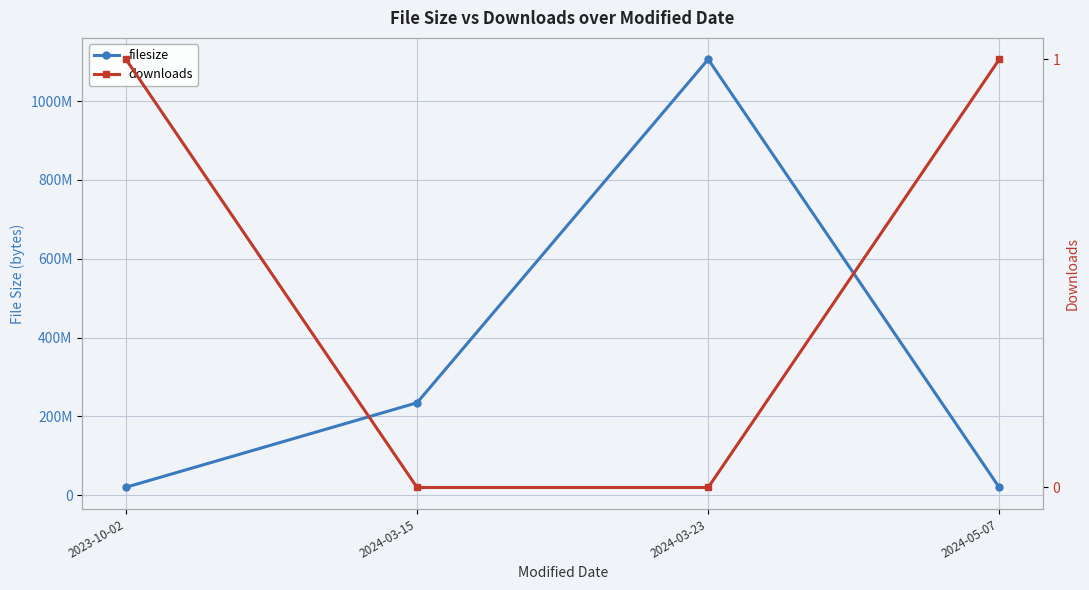

Where is the first local maximum for filesize?

2024-03-23